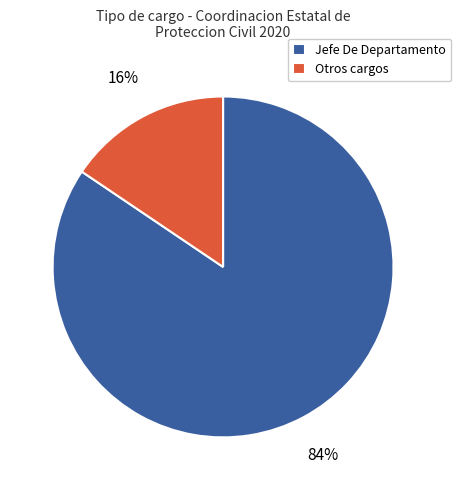

Which category has the smallest portion of the pie?

Otros cargos